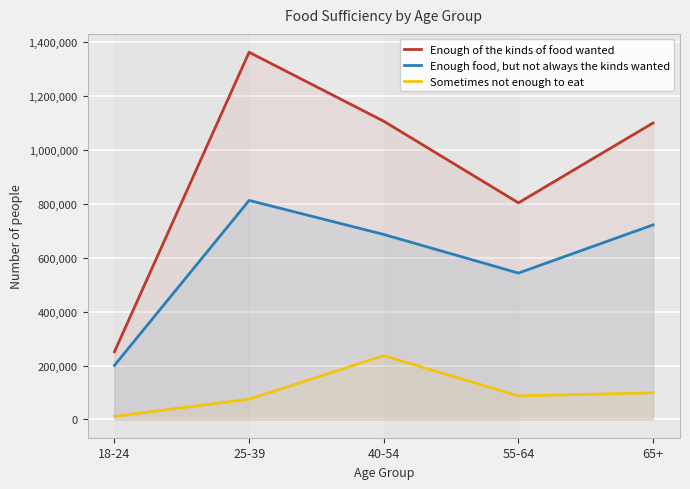

Reading left to right, what are all the values shown in this chart?

Enough of the kinds of food wanted: 18-24=250982	25-39=1363421	40-54=1107255	55-64=804140	65+=1100813
Enough food, but not always the kinds wanted: 18-24=200425	25-39=813152	40-54=686789	55-64=543306	65+=722295
Sometimes not enough to eat: 18-24=11213	25-39=75119	40-54=236537	55-64=87149	65+=98635